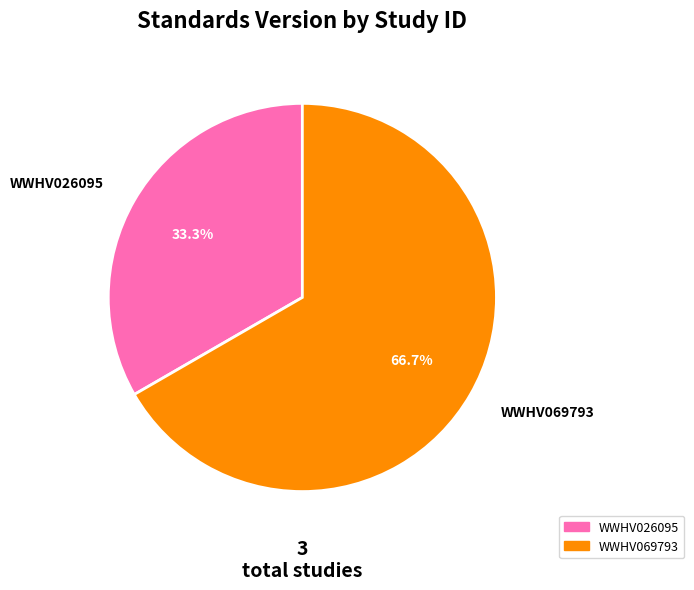

Which has a higher value, WWHV026095 or WWHV069793?

WWHV069793